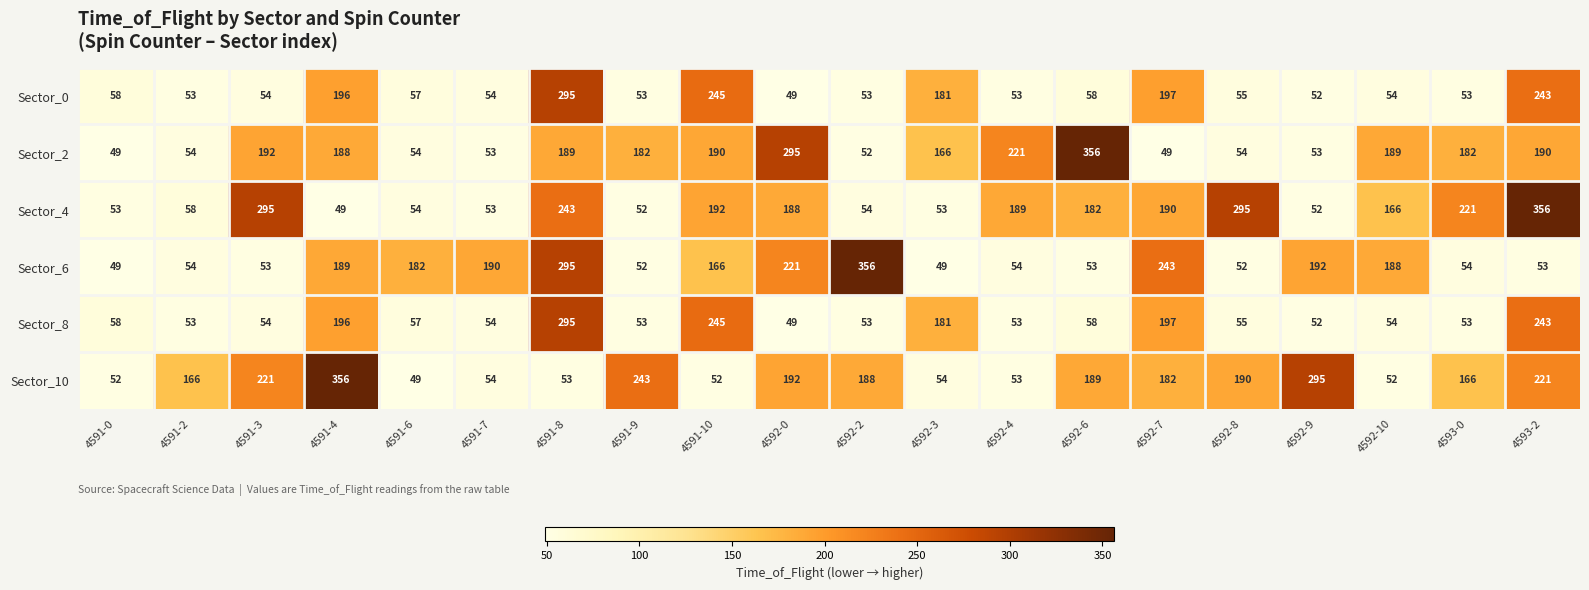

The Sector_10 series shows 54 at 4592-3. True or false?

True